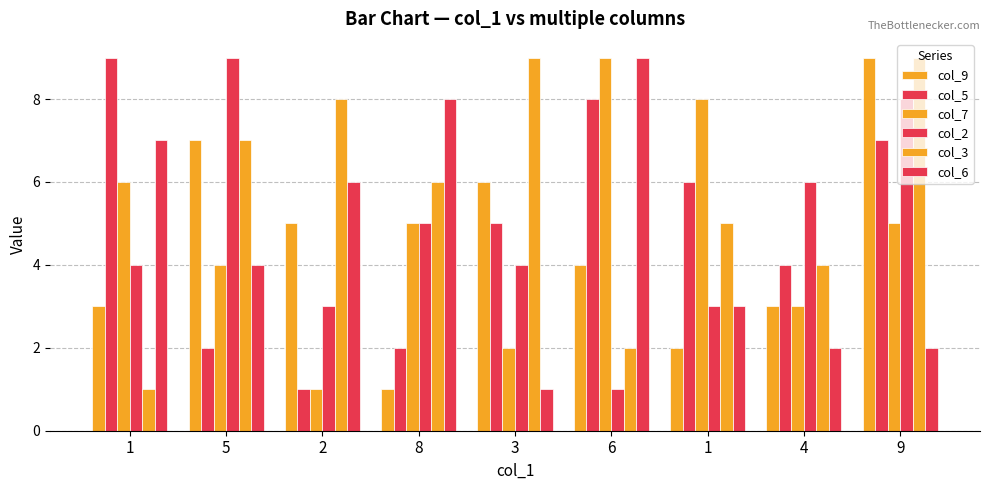

Rank the categories by col_5 value from lowest to highest.

2, 5, 8, 4, 3, 1, 9, 6, 1